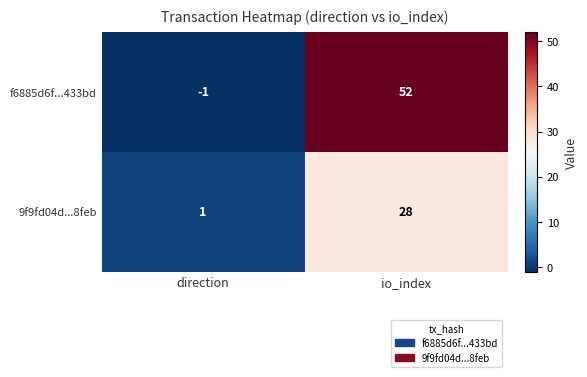

Reading left to right, extract all data points from this chart.

f6885d6f...433bd: direction=-1	io_index=52
9f9fd04d...8feb: direction=1	io_index=28